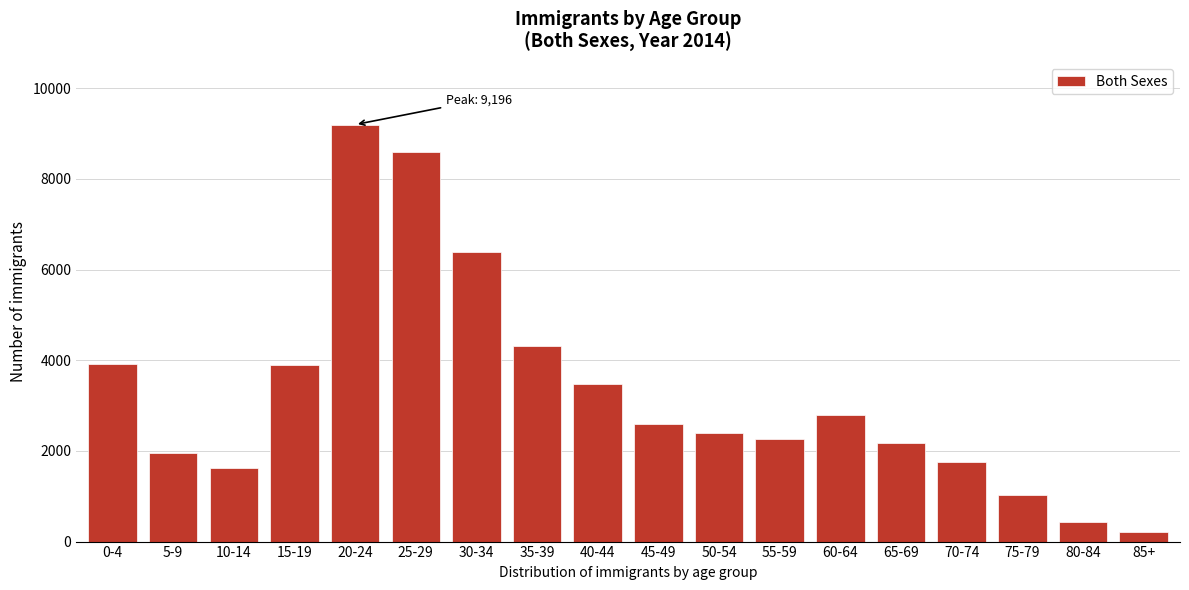

Is it true that the value at 70-74 is 2963?

False